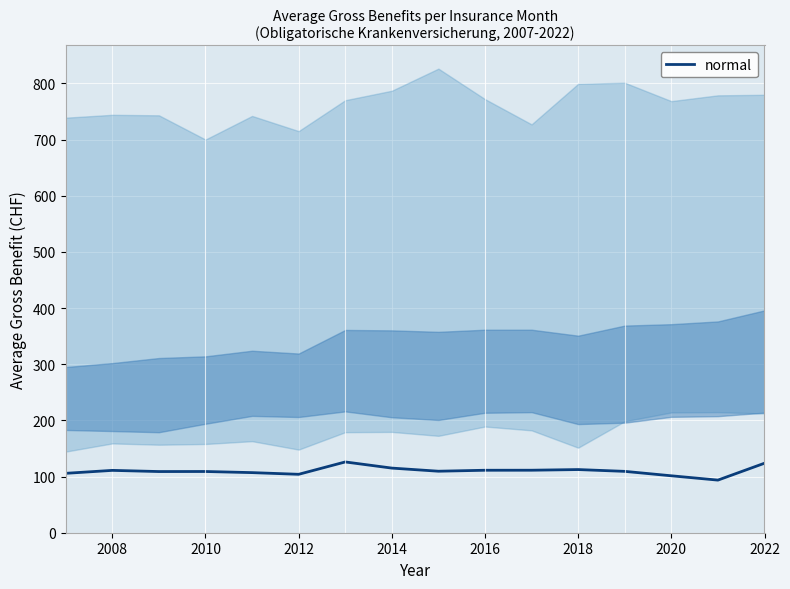

The normal series shows 58.4 at 2020. True or false?

False